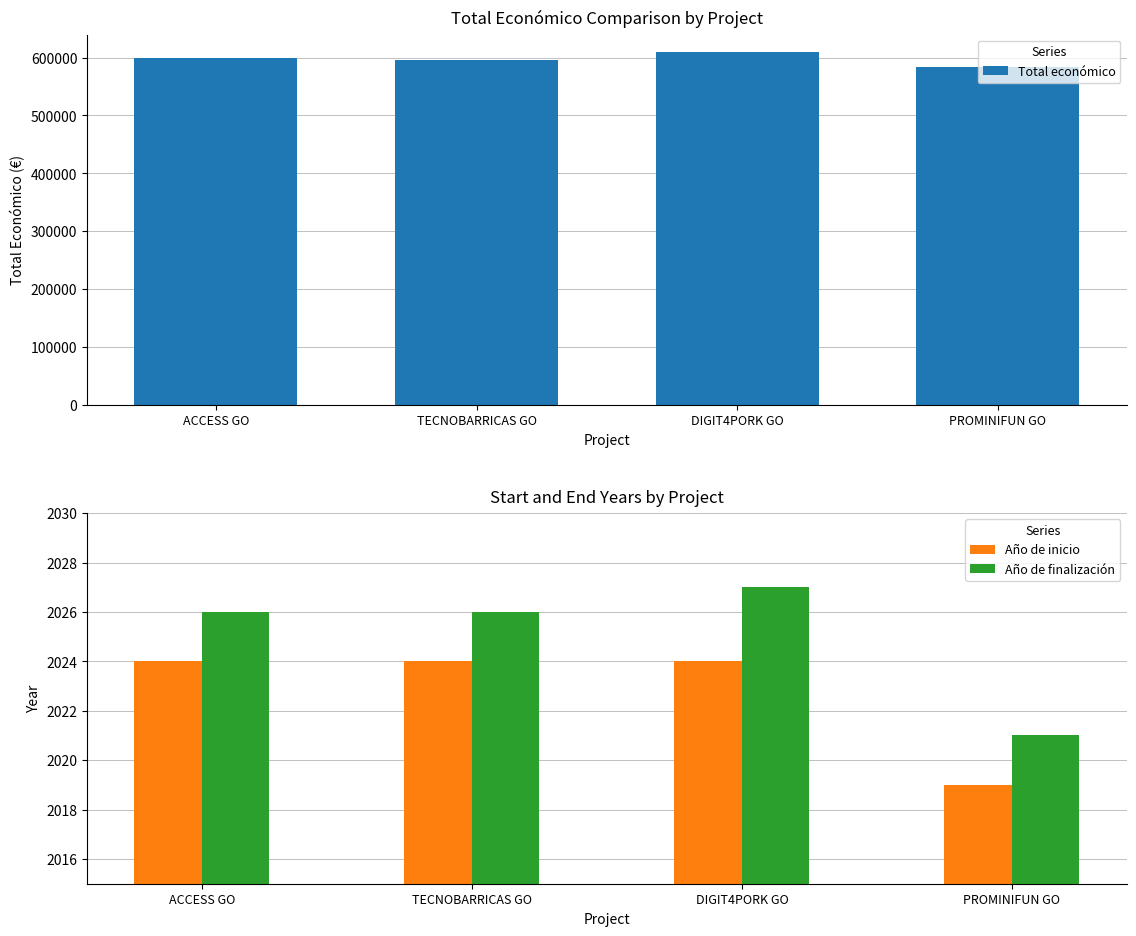

What position from the left is TECNOBARRICAS GO?

2